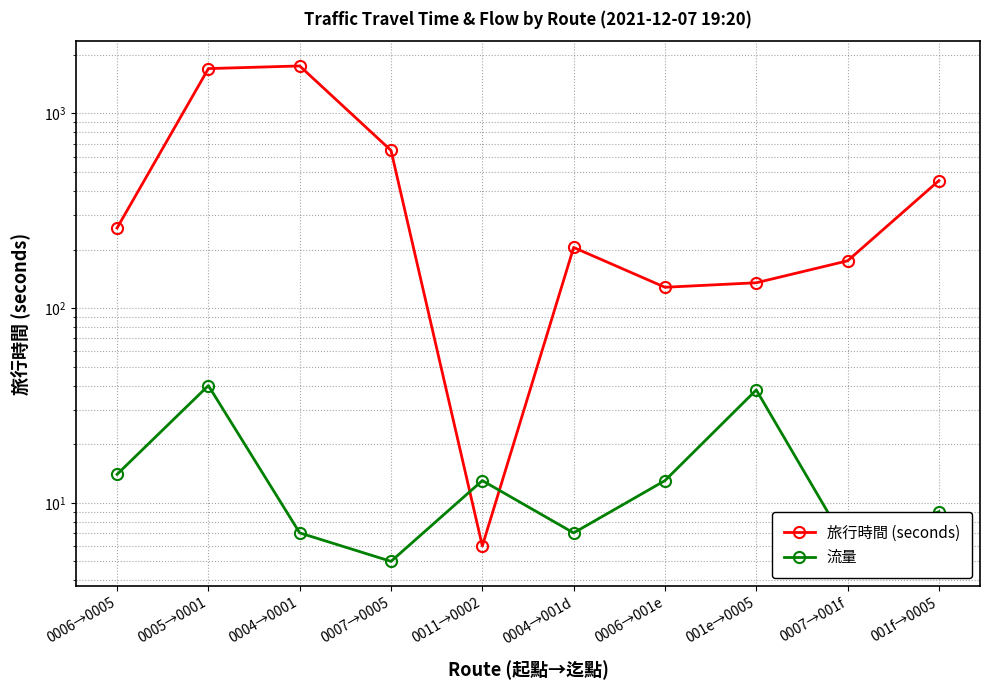

What is the maximum value shown in the chart?

1755